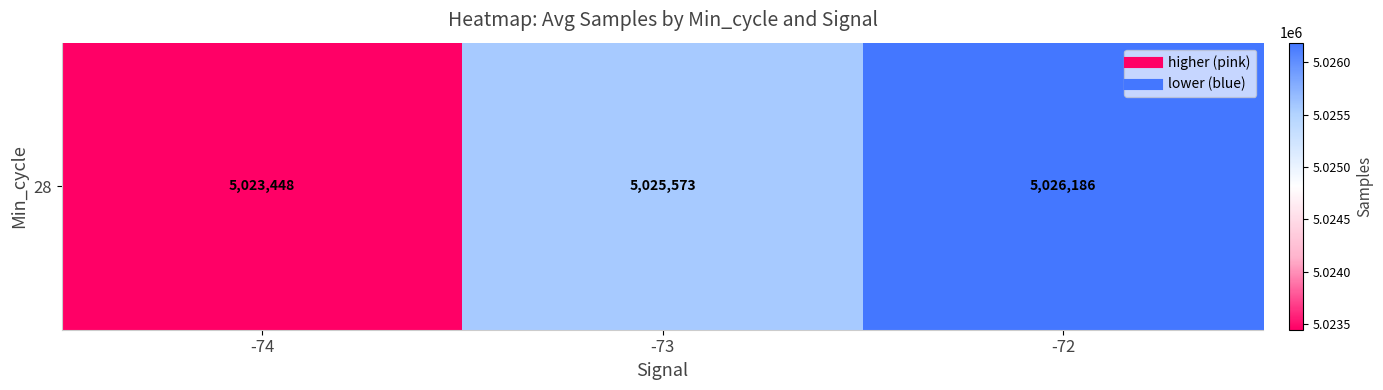

Rank the categories by value from highest to lowest.

-72, -73, -74